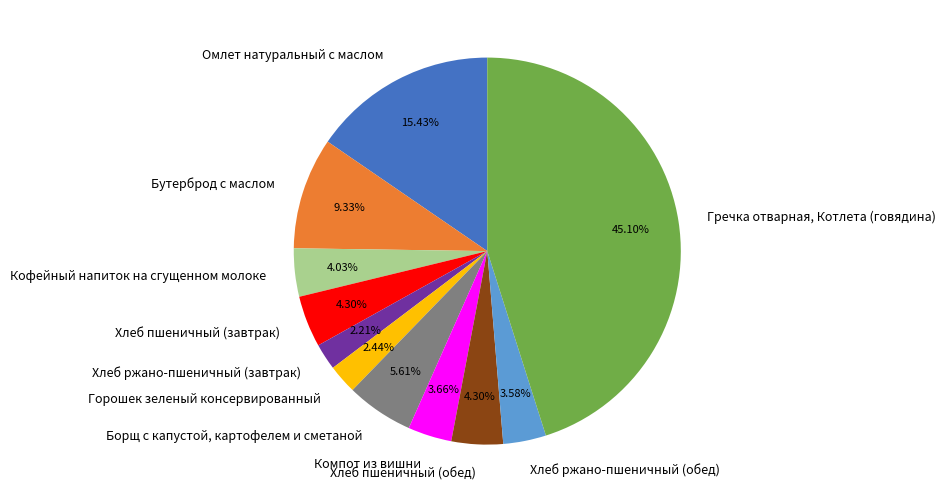

How many segments does this pie chart have?

11